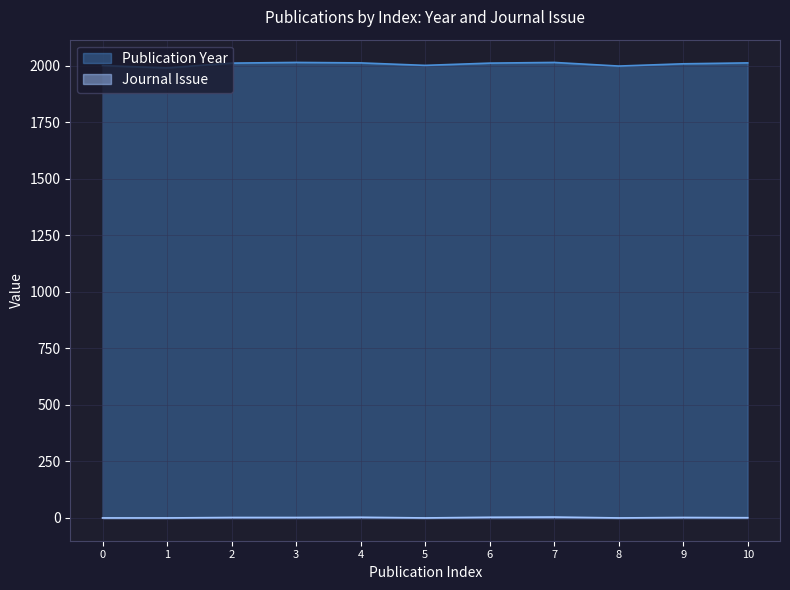

What is the average value of the Journal Issue series?

2